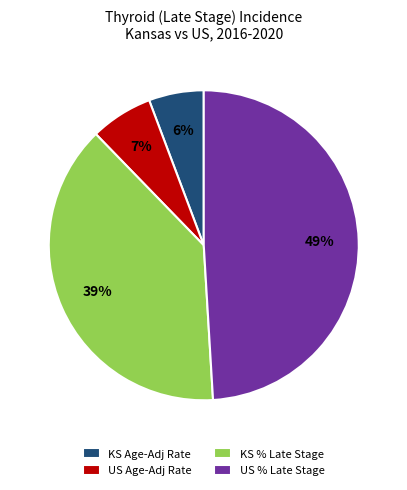

To the nearest percent, what percentage of the pie is US % Late Stage?

49%